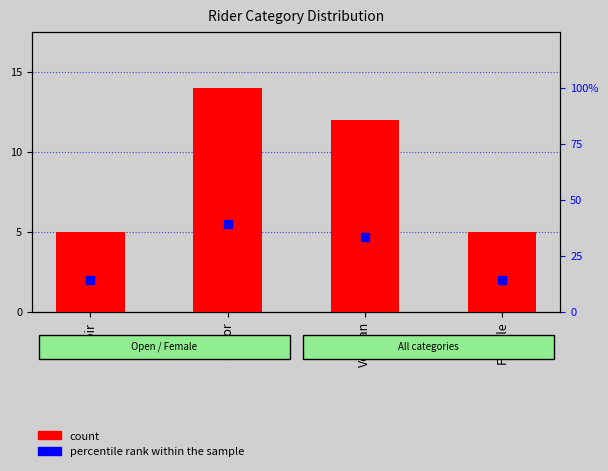

Which series has the widest spread of Y values?

percentile rank within the sample